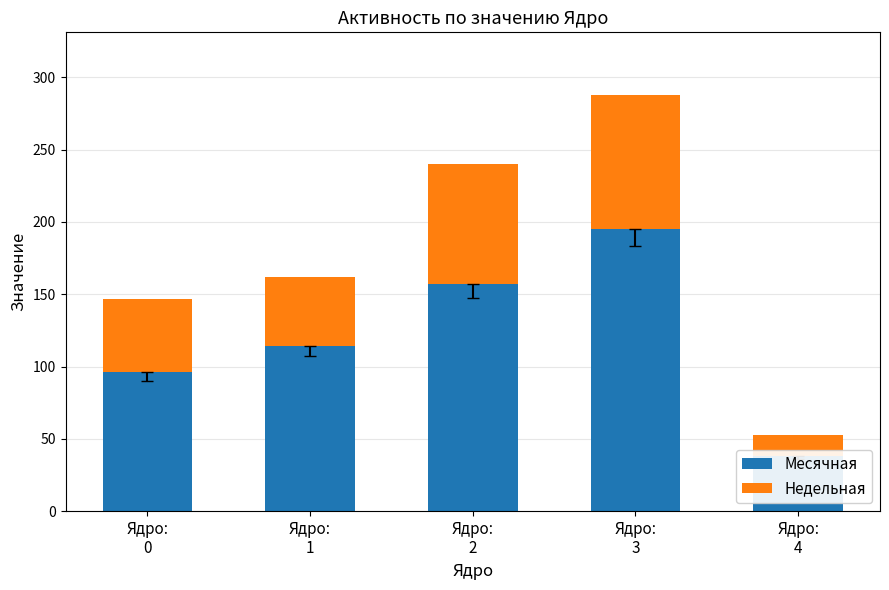

List the series in order of their overall mean, lowest first.

Недельная, Месячная